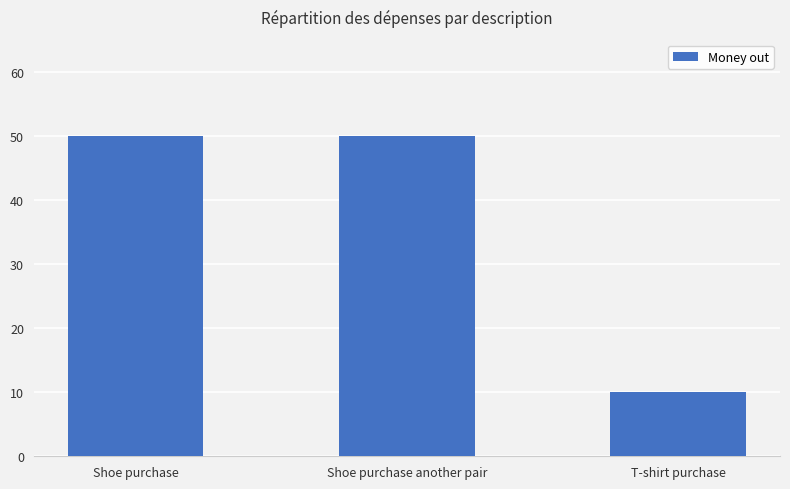

The value at Shoe purchase is 50. True or false?

True